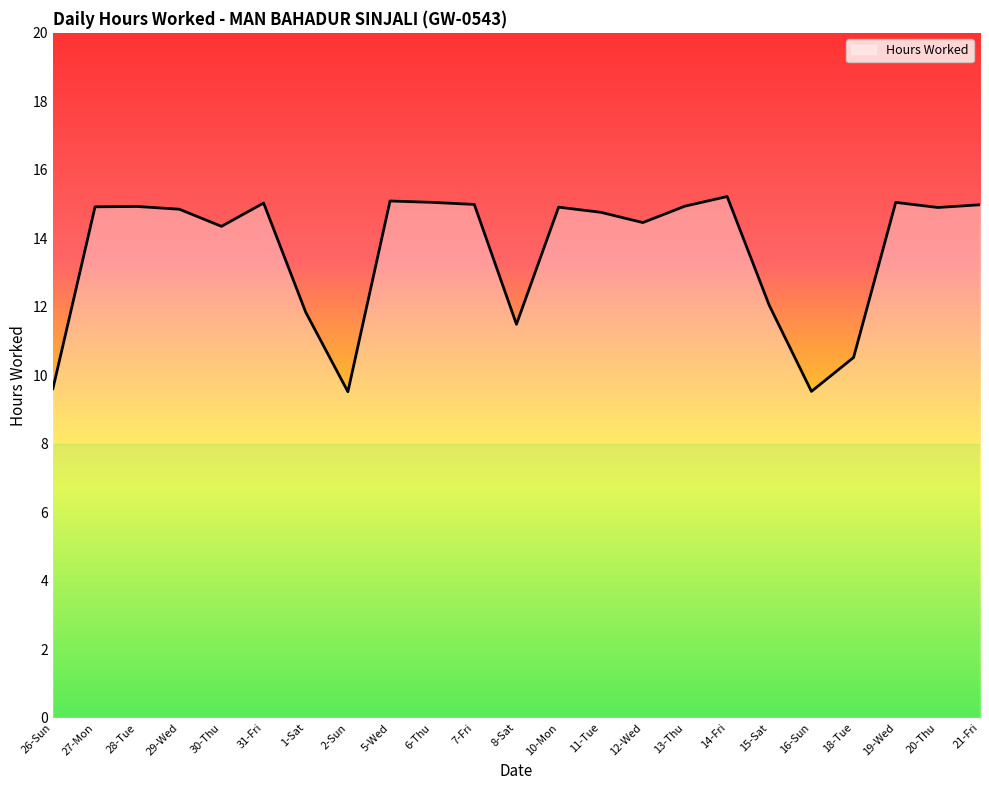

What is the maximum value shown in the chart?

15.2